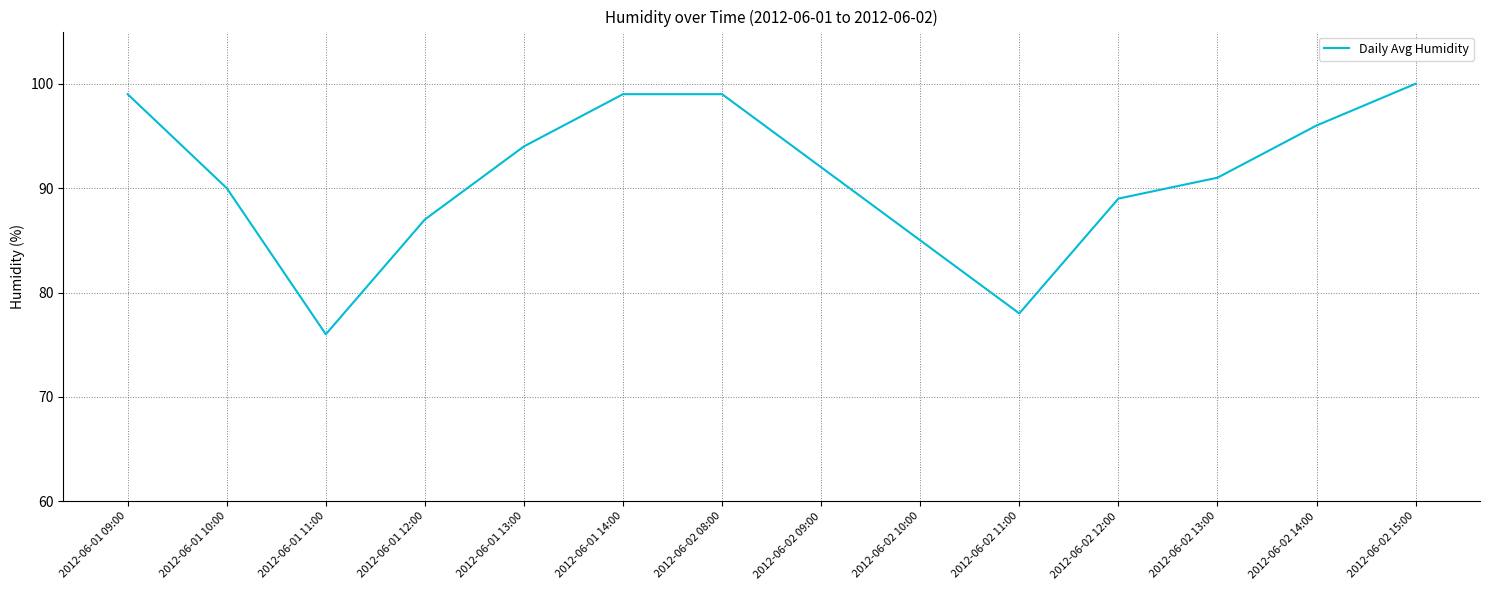

What value does the data have at 2012-06-01 11:00, to the nearest 10?

80